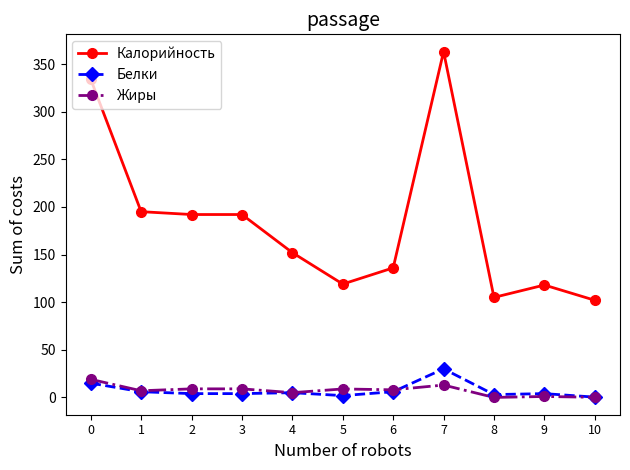

Count the number of data series in this chart.

3